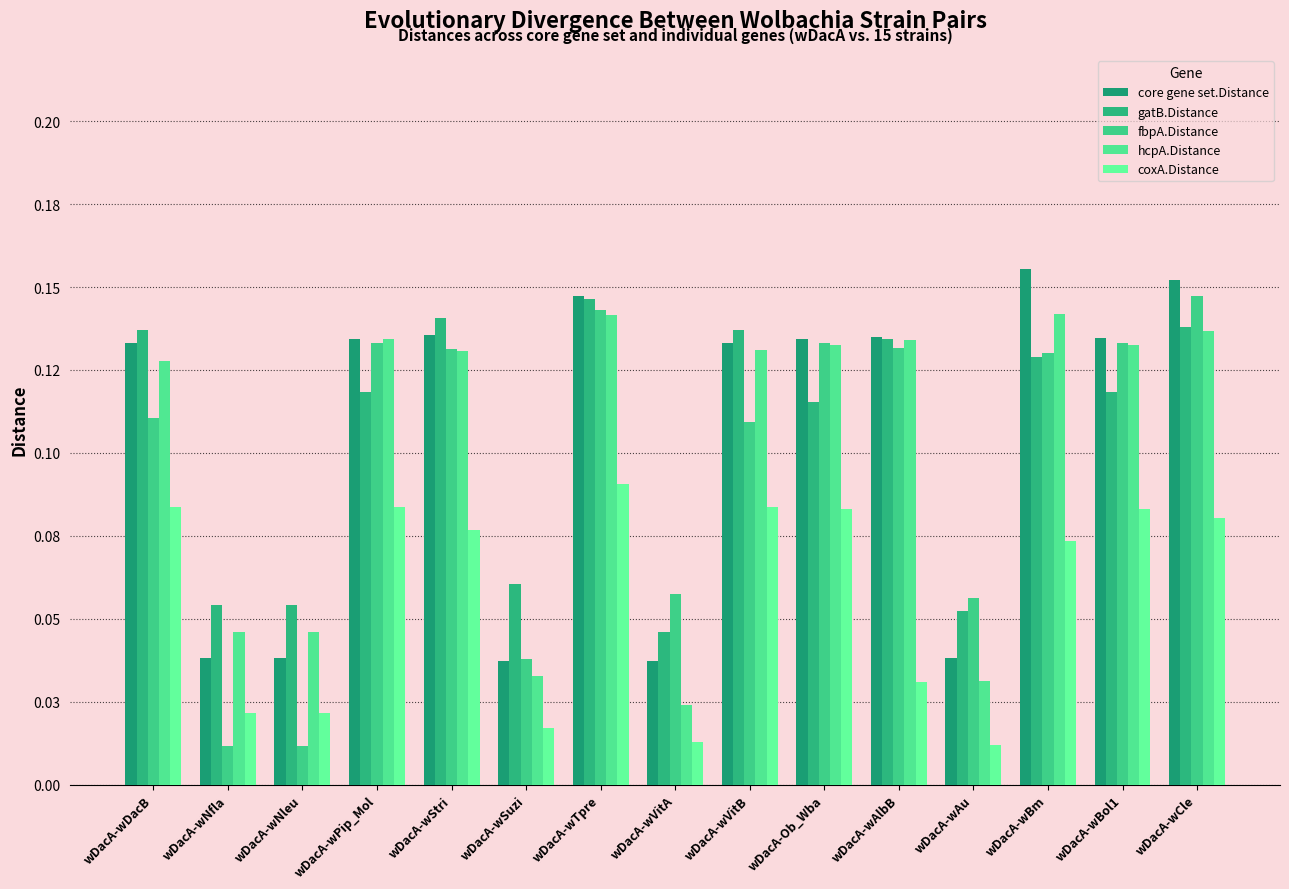

What is the label of the 5th bar from the left?

wDacA-wStri